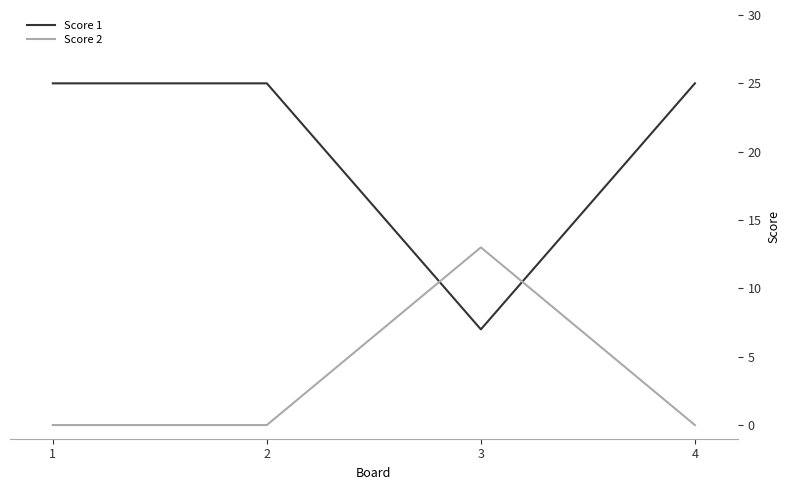

True or false: Score 2 has more than 2 points higher than both neighbors.

False